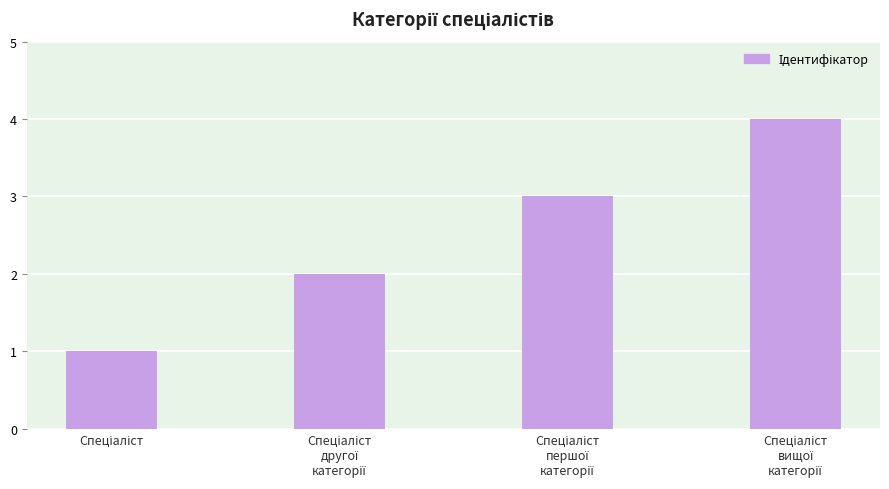

What is the greatest value displayed?

4